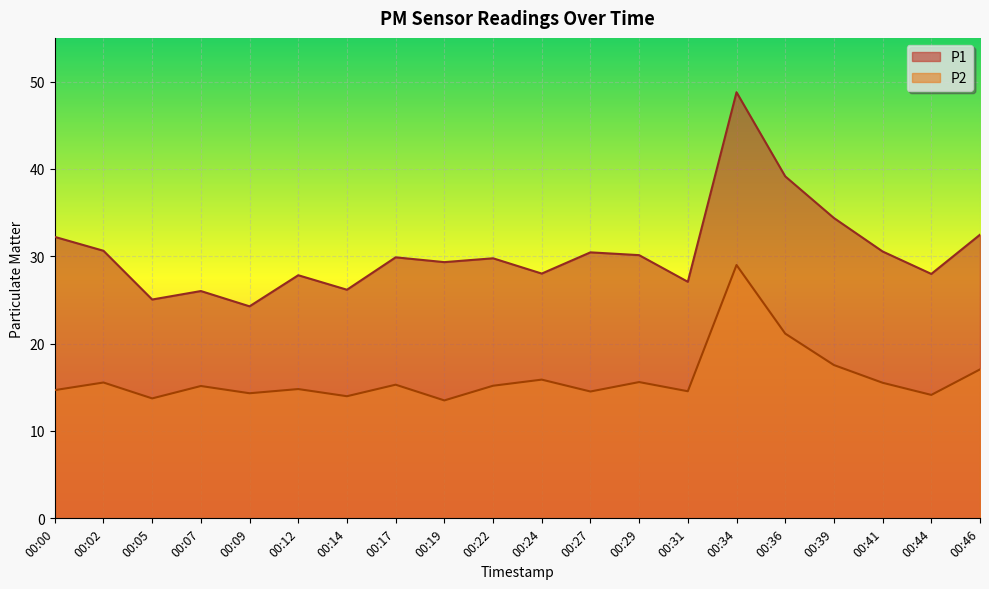

Rank the series by their average value, from highest to lowest.

P1, P2